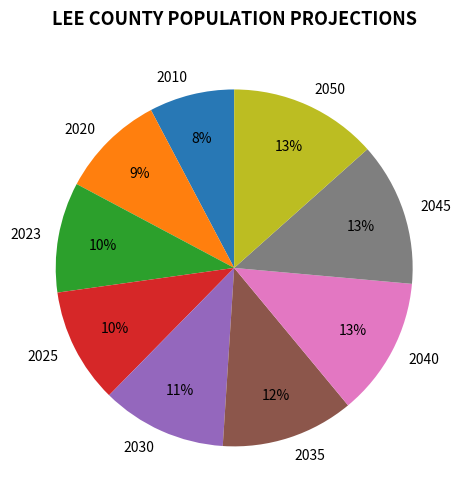

True or false: 2023 accounts for 20% of the total.

False